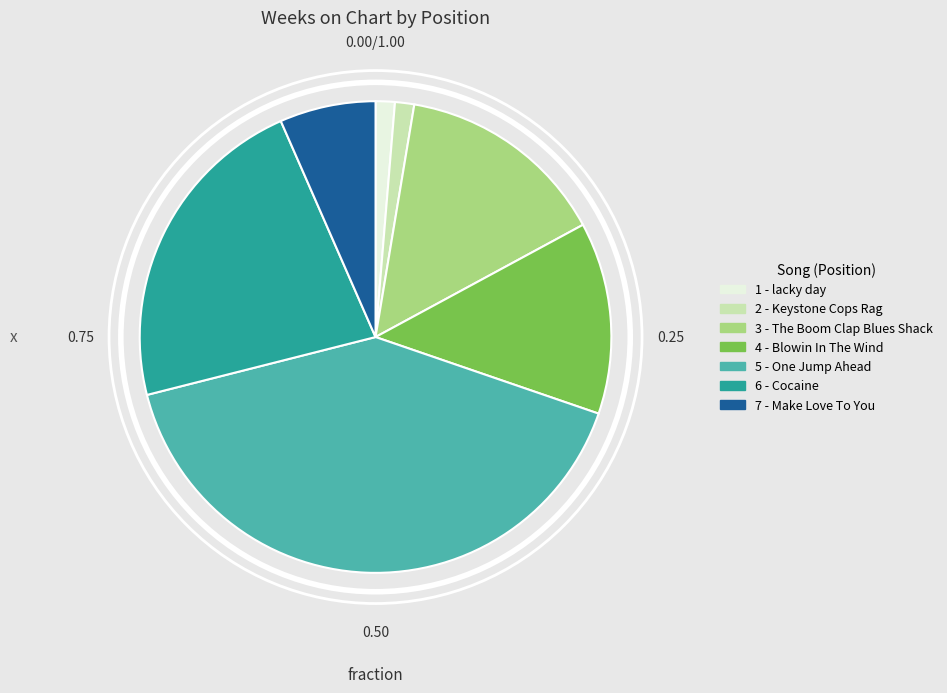

Does 7 - Make Love To You account for over 50% of the chart?

No